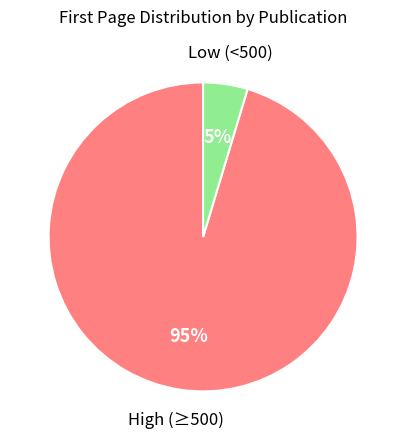

How many slices are in this pie chart?

2